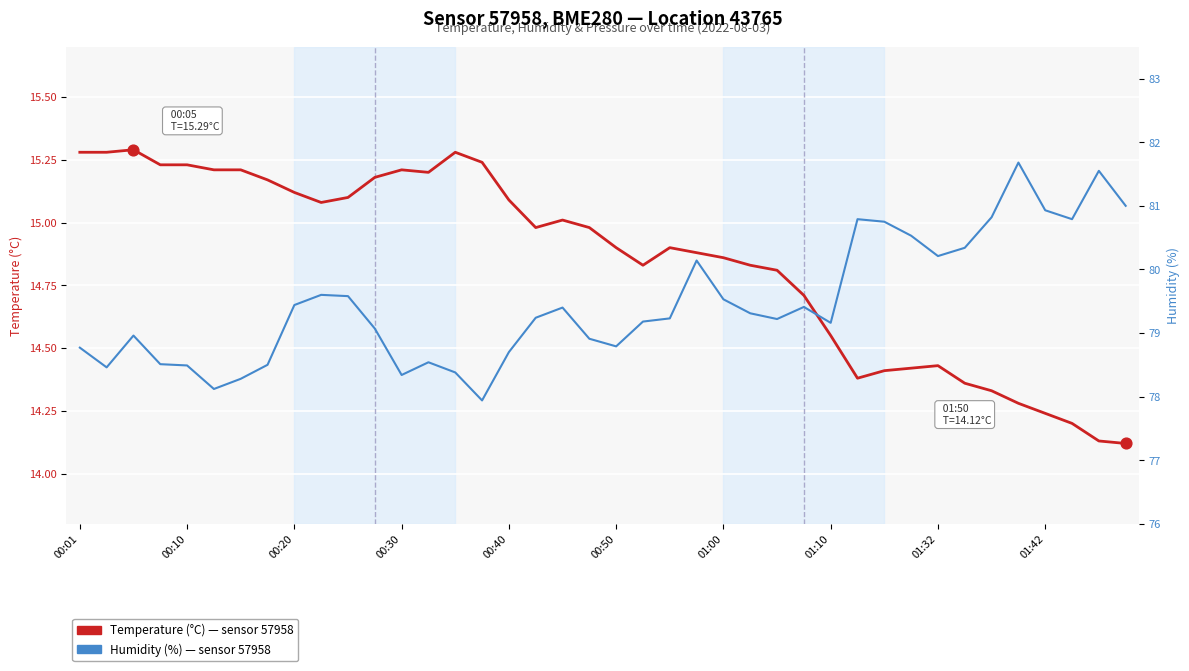

What is the total value across all series at 01:42?

95.2